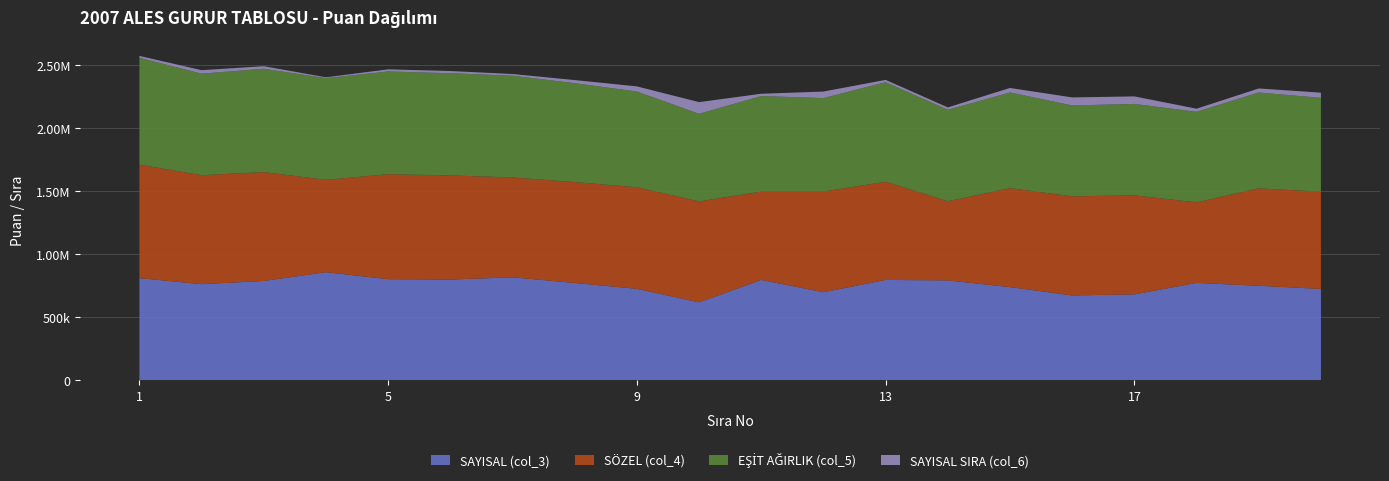

Reading right to left, transcribe all the data shown in this chart.

SAYISAL (col_3): 722190	747430	770430	679120	670910	736990	790090	793980	696370	794010	615660	723380	769690	814650	796960	799740	855380	785590	760190	807990
SÖZEL (col_4): 771140	773150	638840	785330	785870	785010	628020	778850	798720	700940	800940	805490	800320	792010	825850	832680	732550	863610	864640	900160
EŞİT AĞIRLIK (col_5): 744580	760060	718170	725410	720870	758870	725120	789420	740940	757400	695000	759400	784160	806830	810490	814910	806030	819420	805110	847460
SAYISAL SIRA (col_6): 41227	31821	24567	59775	63665	35586	19164	18218	51929	18202	92517	40705	24788	13637	17508	16873	7113	20338	27626	14977